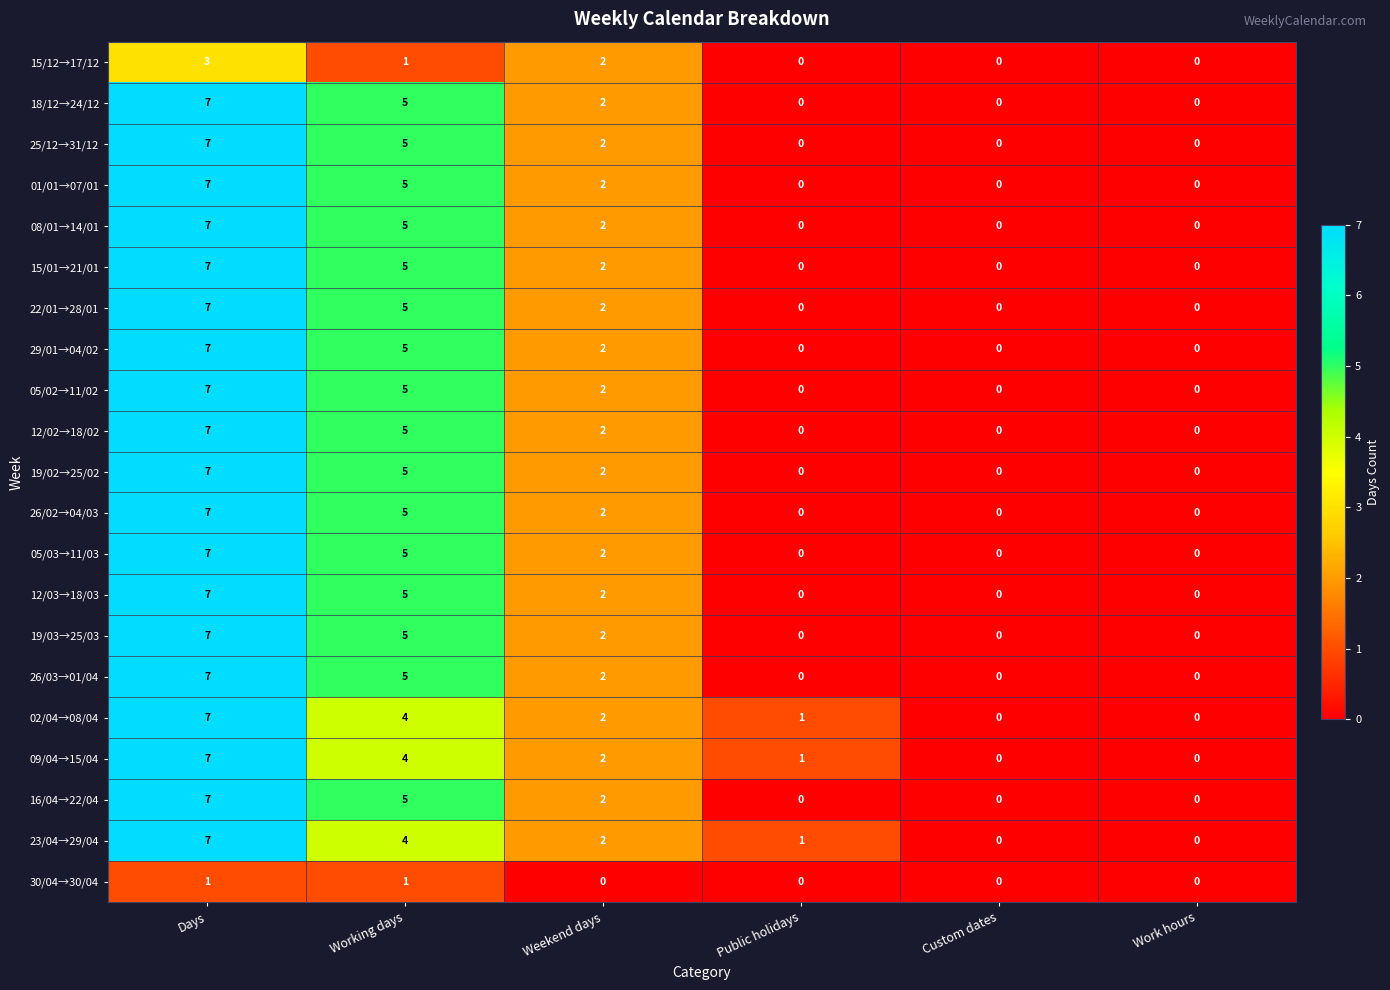

The 16/04→22/04 series shows 4 at Public holidays. True or false?

False